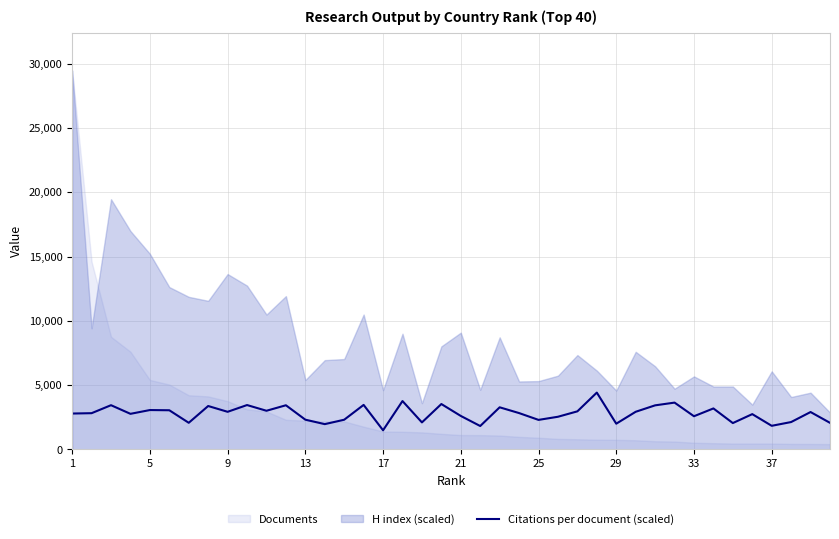

What is the minimum value for Citations per document (scaled)?

1490.2